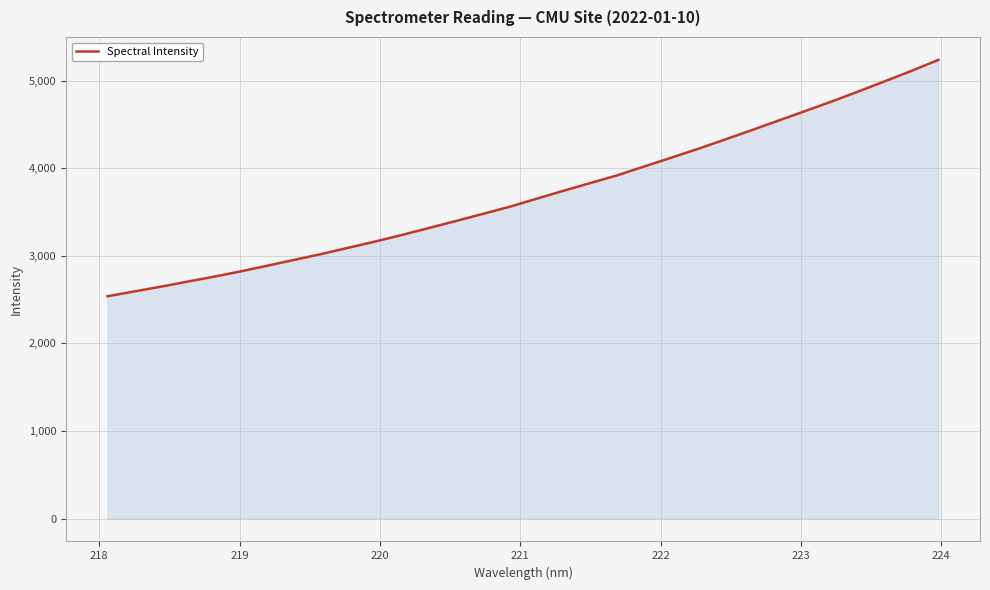

How many categories are shown in the chart?

32